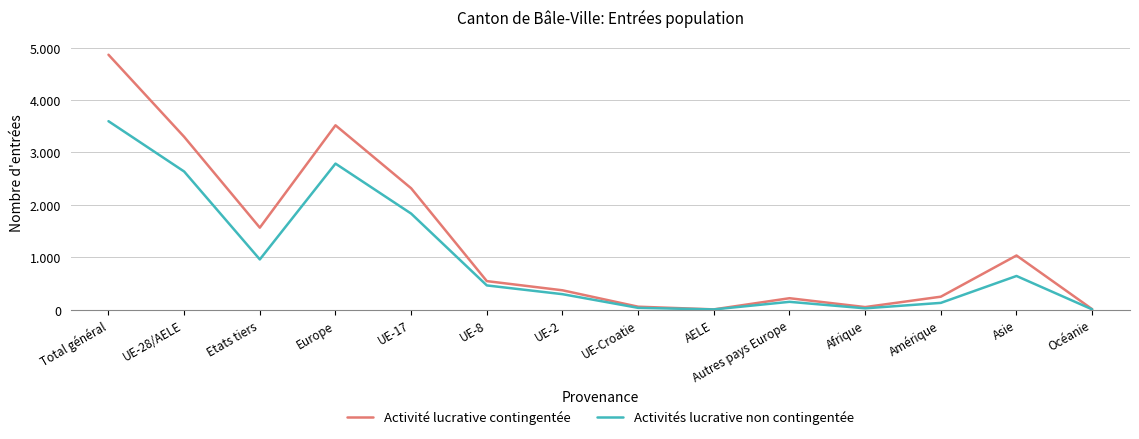

At UE-28/AELE, list the series in order from smallest to largest.

Activités lucrative non contingentée, Activité lucrative contingentée